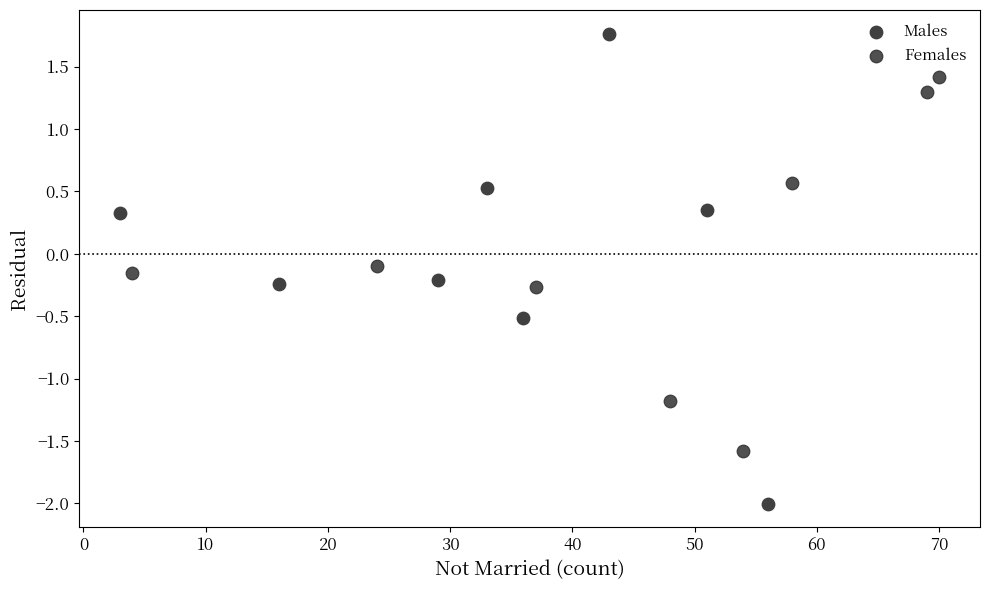

Which series contains the highest Y value?

Males